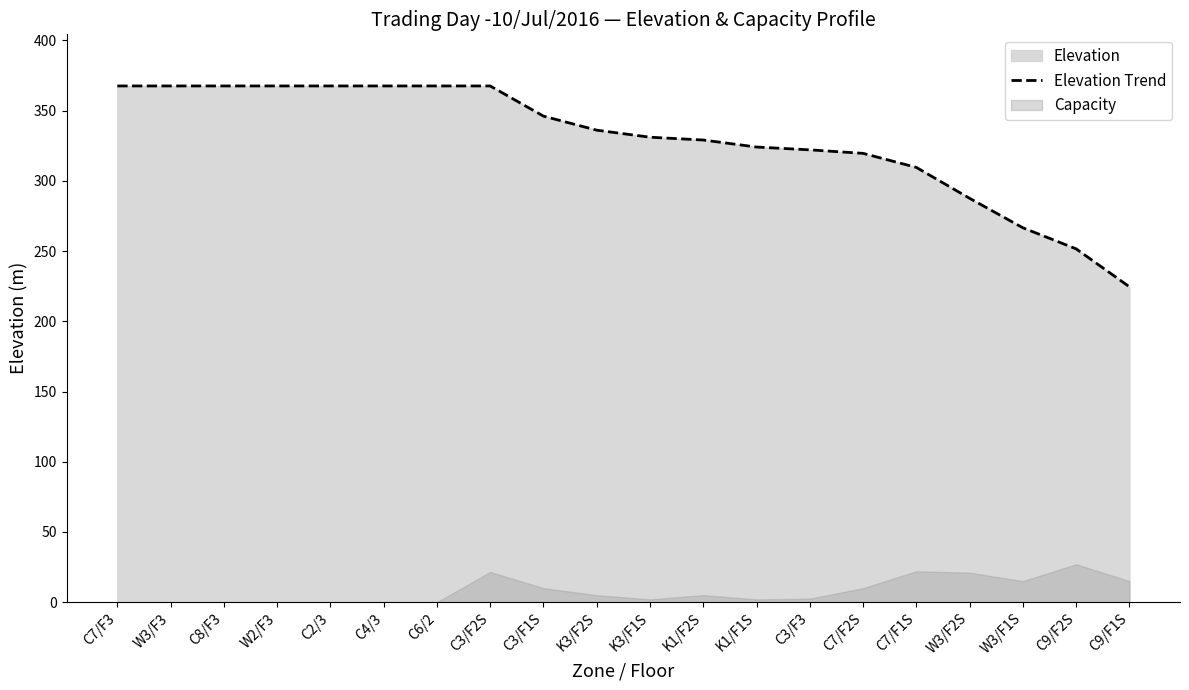

Reading right to left, list all the values displayed in this chart.

224.6	251.6	266.6	287.6	309.6	319.6	322.1	324.1	329.1	331.1	336.1	346.1	367.6	367.6	367.6	367.6	367.6	367.6	367.6	367.6